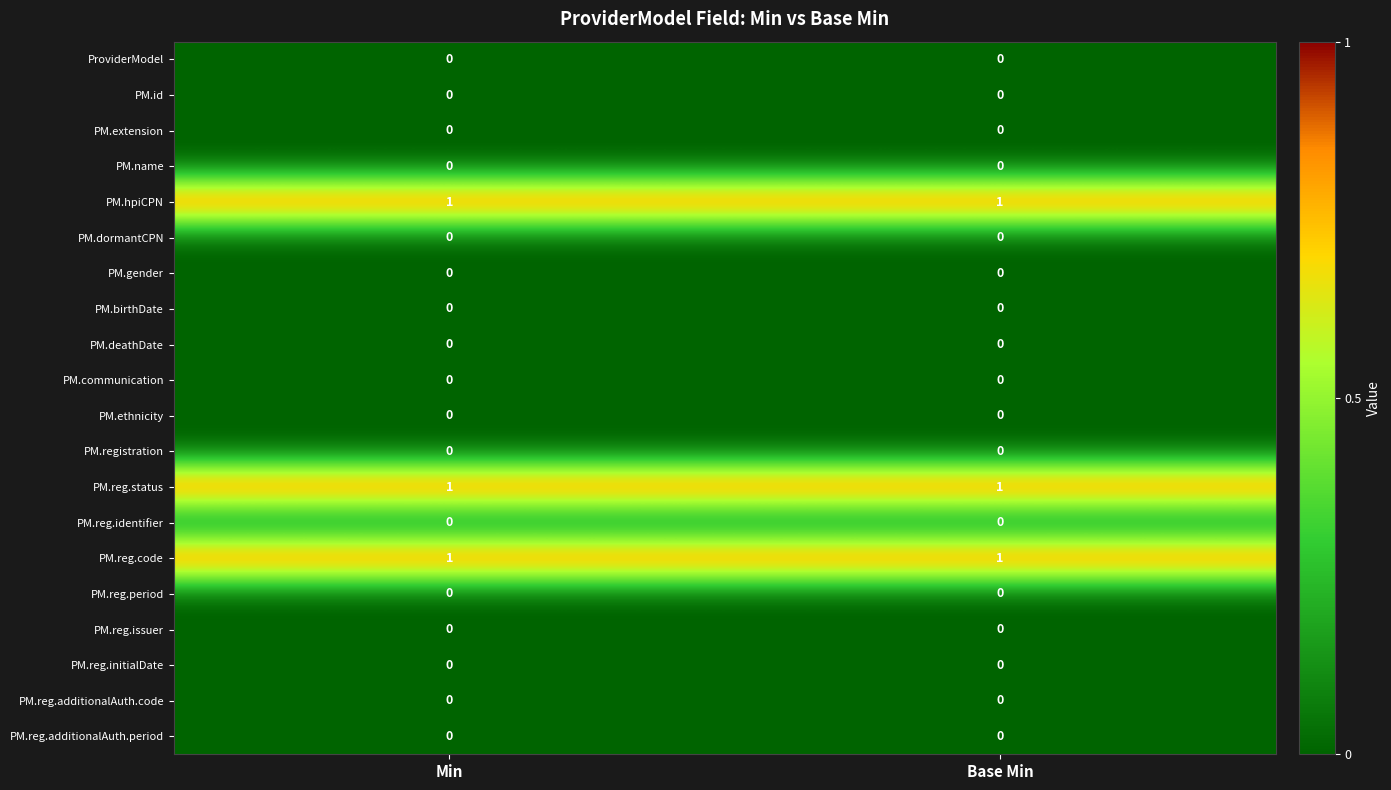

What is the total value across all series at Min?

3